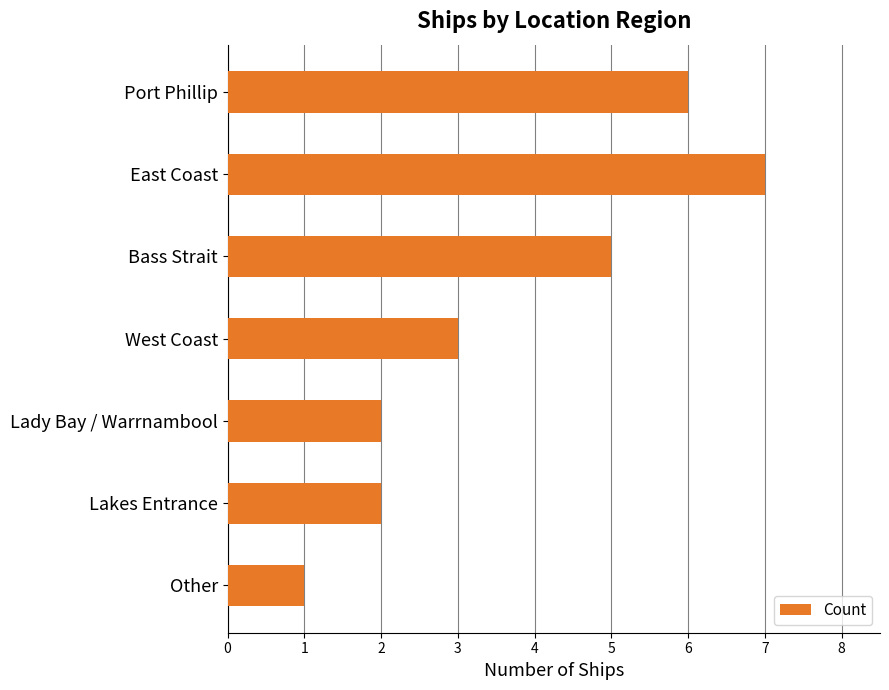

Reading top to bottom, list all the values displayed in this chart.

6	7	5	3	2	2	1